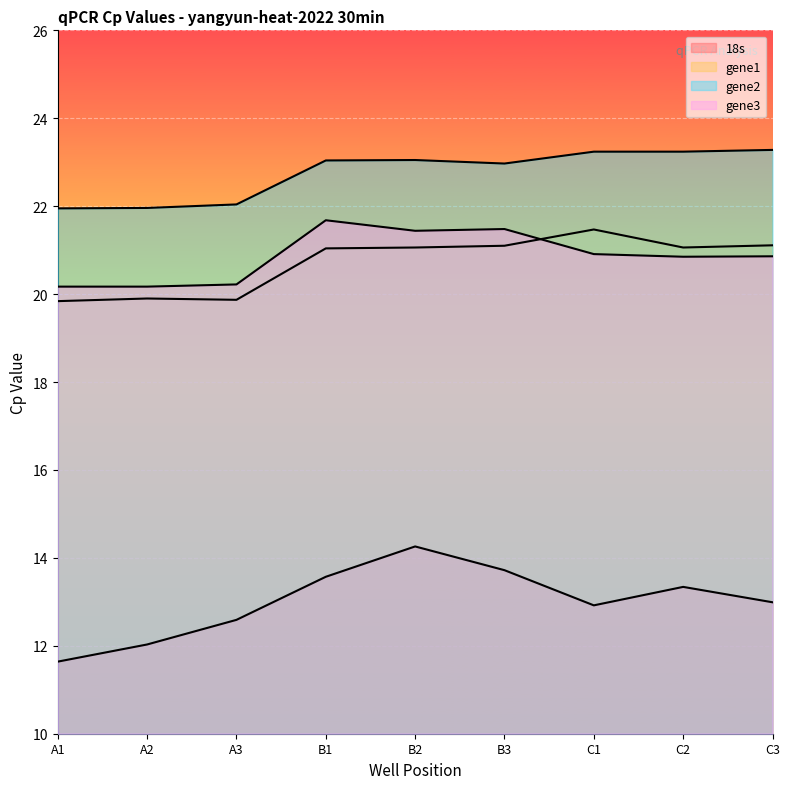

True or false: gene1 and 18s cross at least once.

False